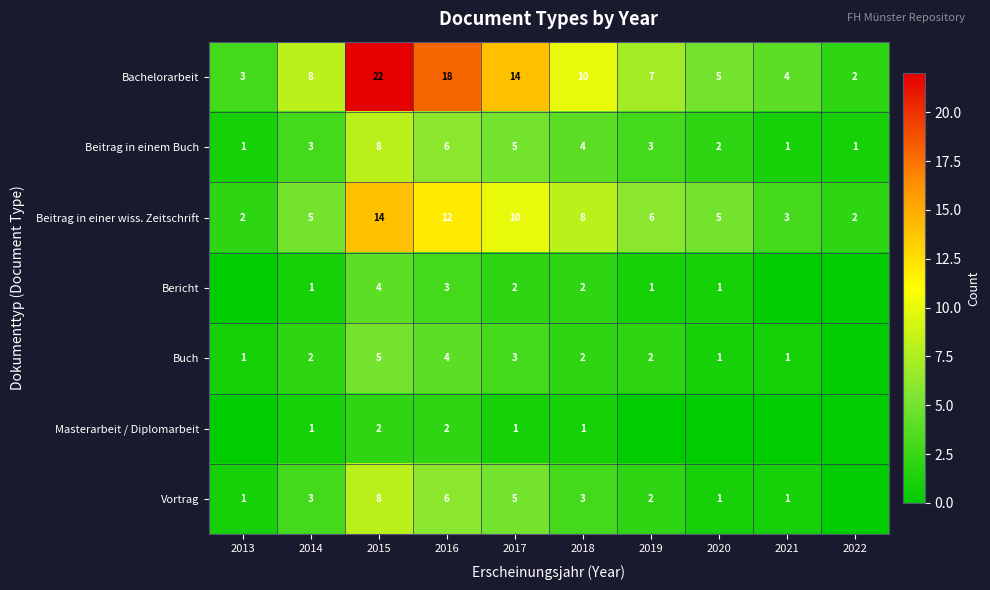

What is the difference between the second highest and second lowest values in the Bachelorarbeit series?

15